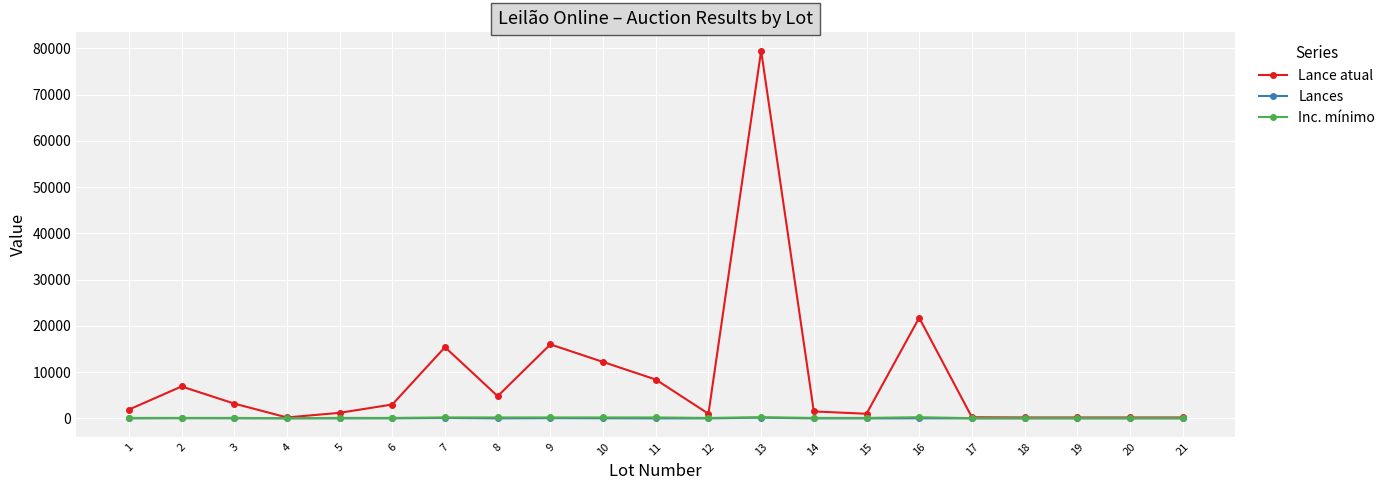

Which series has the widest spread of values?

Lance atual